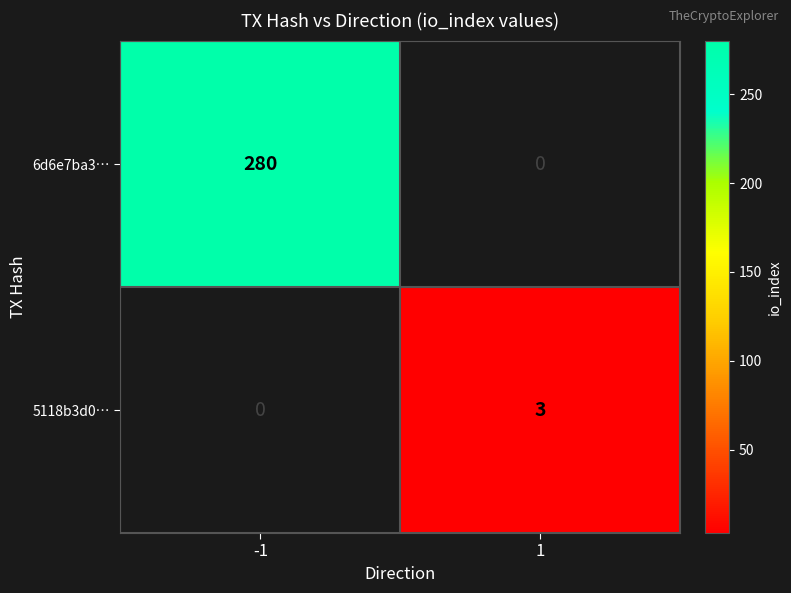

Is it true that 5118b3d0… equals 1 at 1?

False